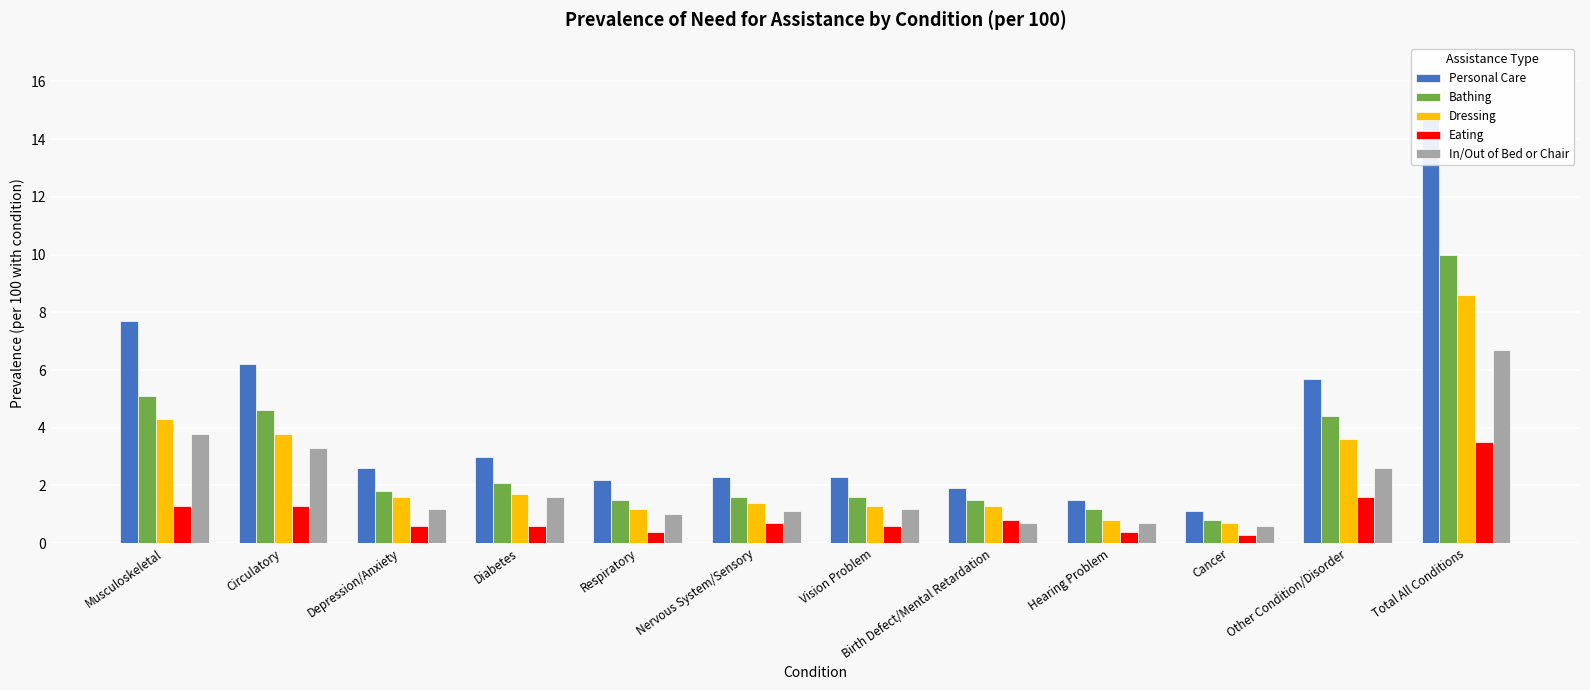

What is the difference between the Dressing values at Other Condition/Disorder and Nervous System/Sensory?

2.2